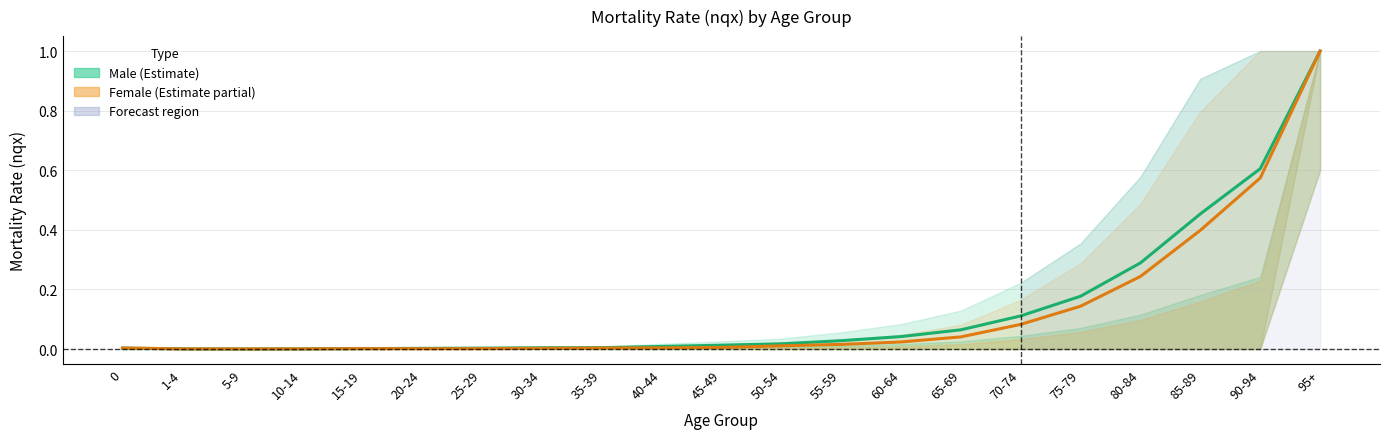

What is the difference between the Male (nqx) values at 25-29 and 75-79?

0.2